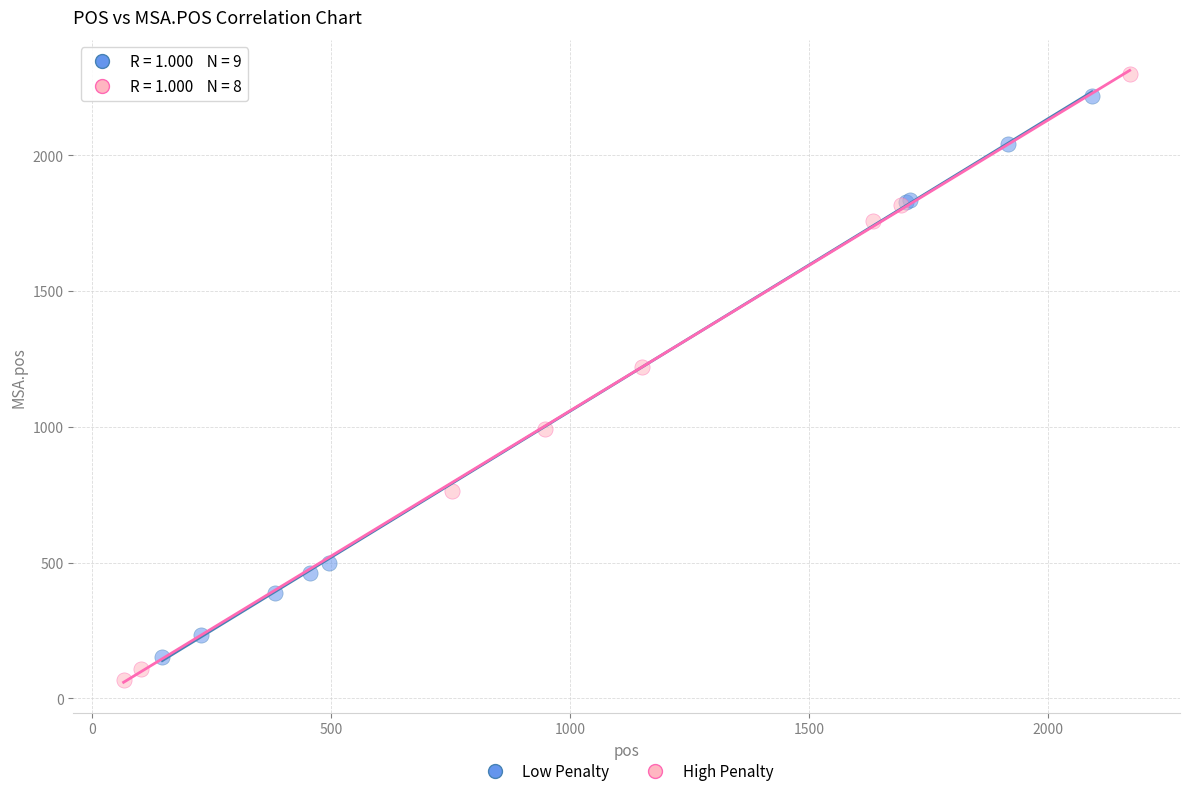

Which series reaches the maximum Y coordinate?

High Penalty